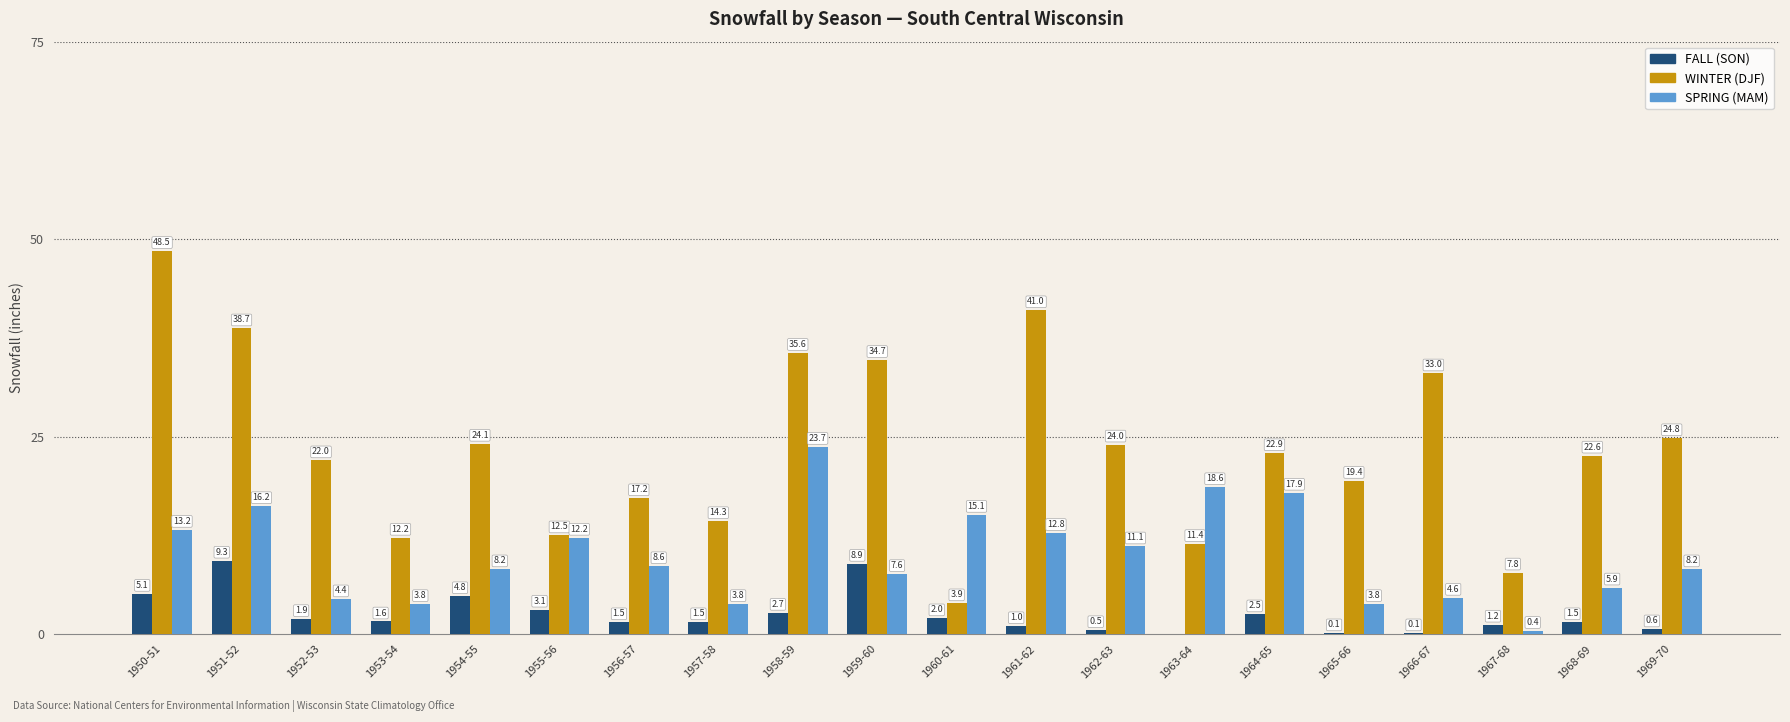

Is the value of FALL (SON) at 1954-55 greater than the value of WINTER (DJF) at 1955-56?

No